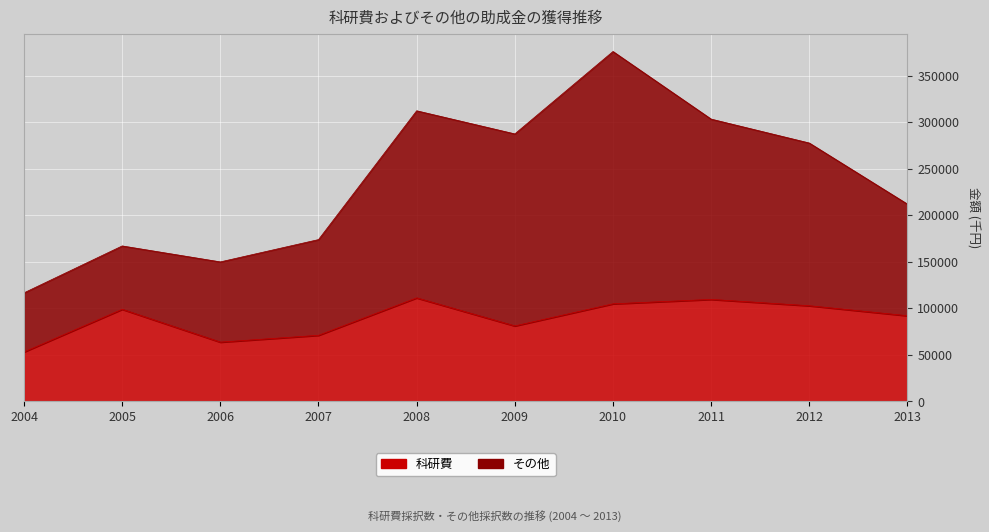

What is the minimum value shown in the chart?

53160